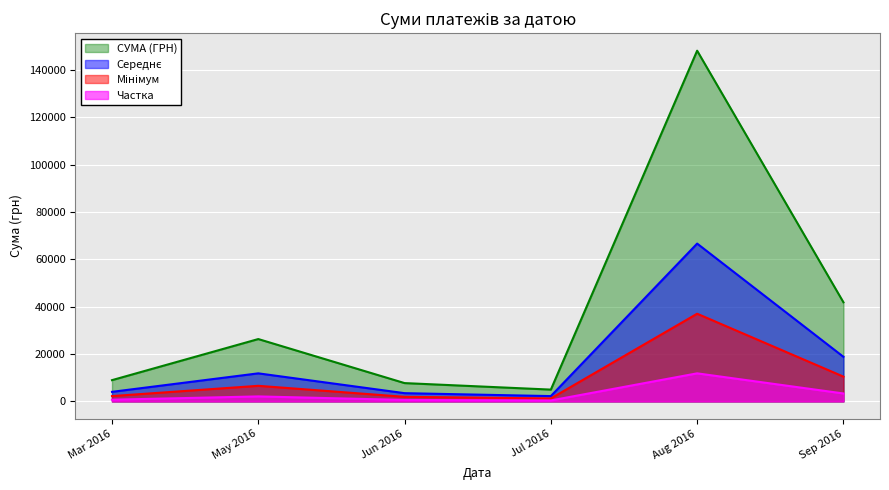

Which series has the largest range (max minus min)?

СУМА (ГРН)